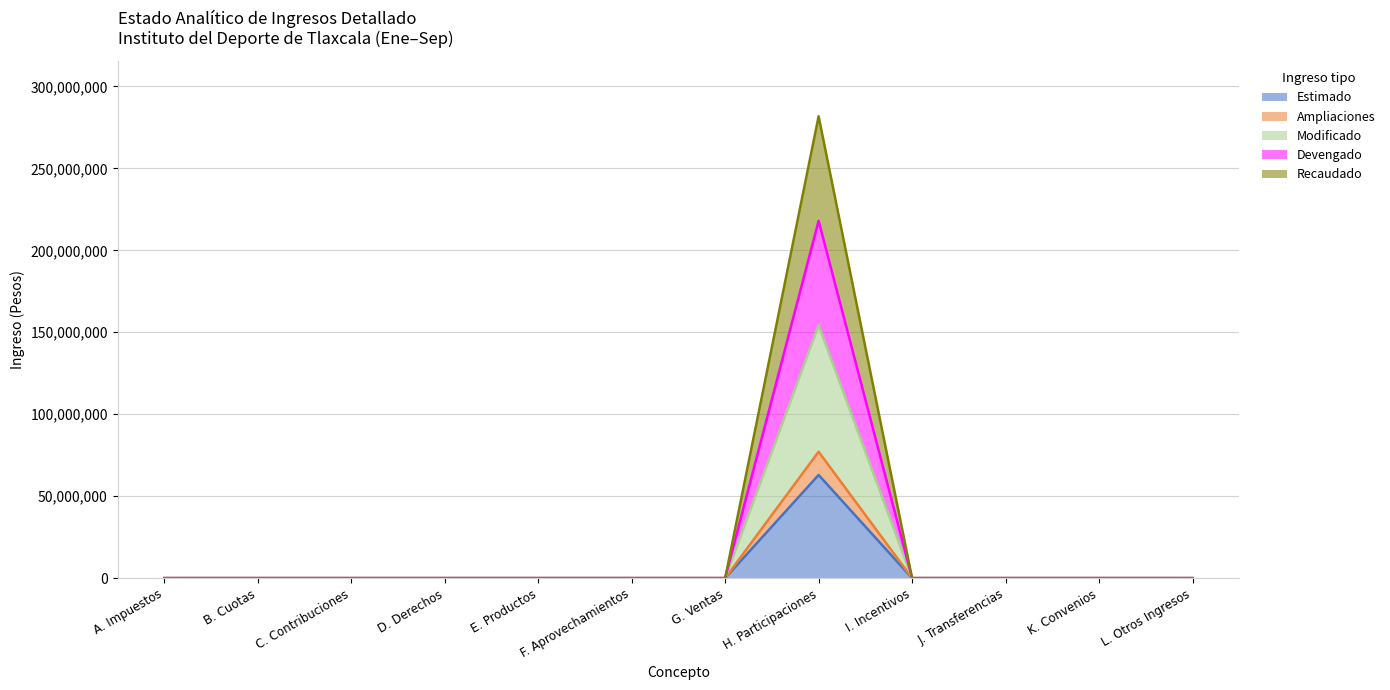

True or false: Devengado and Modificado intersect in this chart.

False